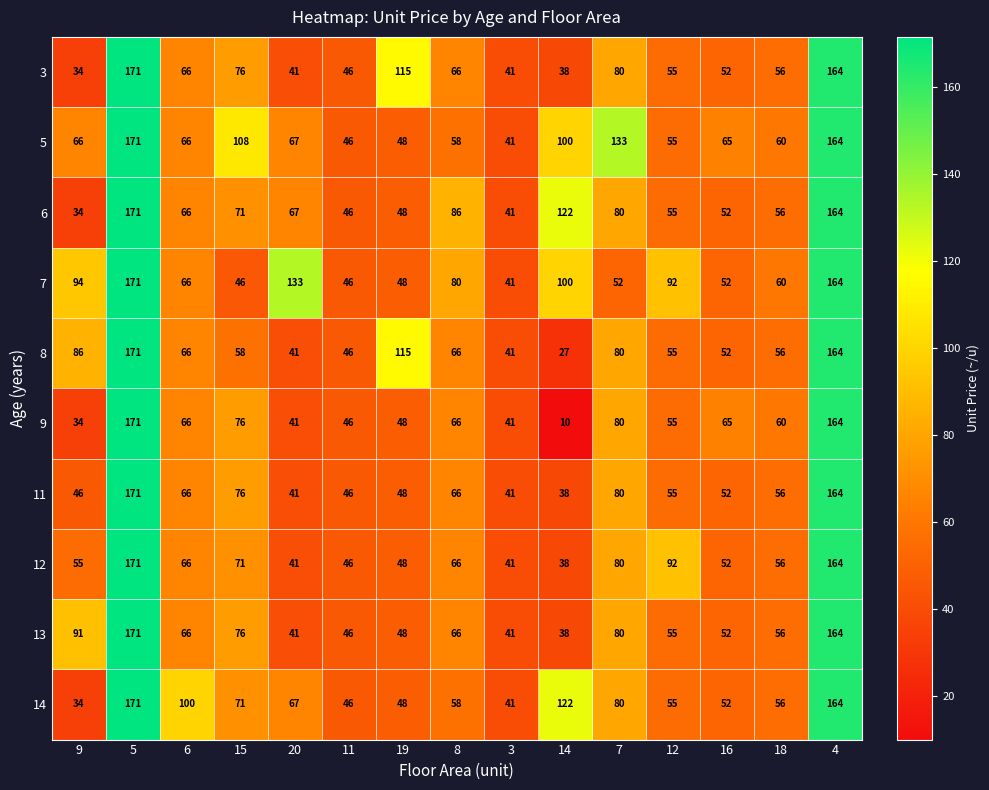

How many distinct data groups are displayed?

10